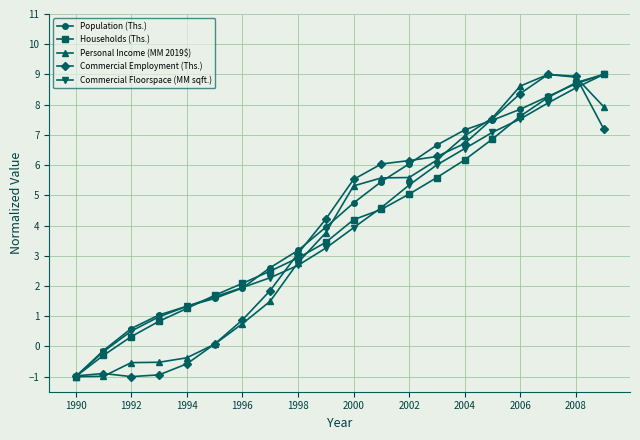

At how many categories does at least one series exceed 0?

18